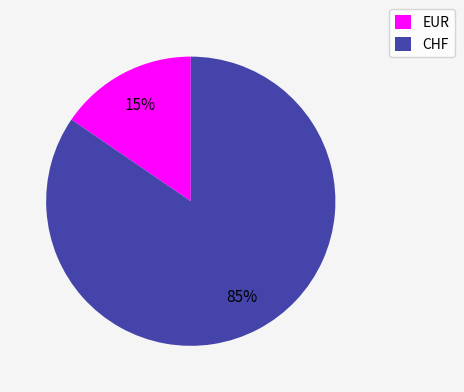

What percentage is the EUR slice, to the nearest percent?

15%